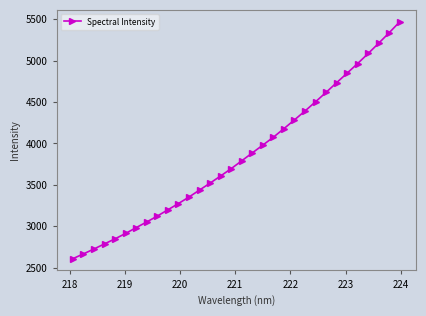

What is the value of the 15th point from the left?

3607.1